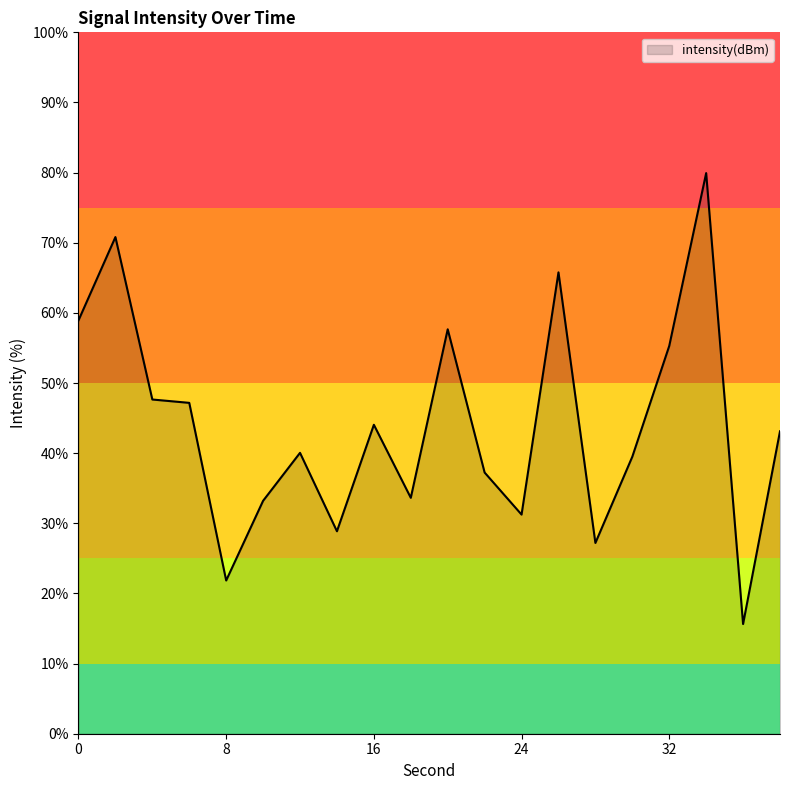

What is the greatest value displayed?

79.9